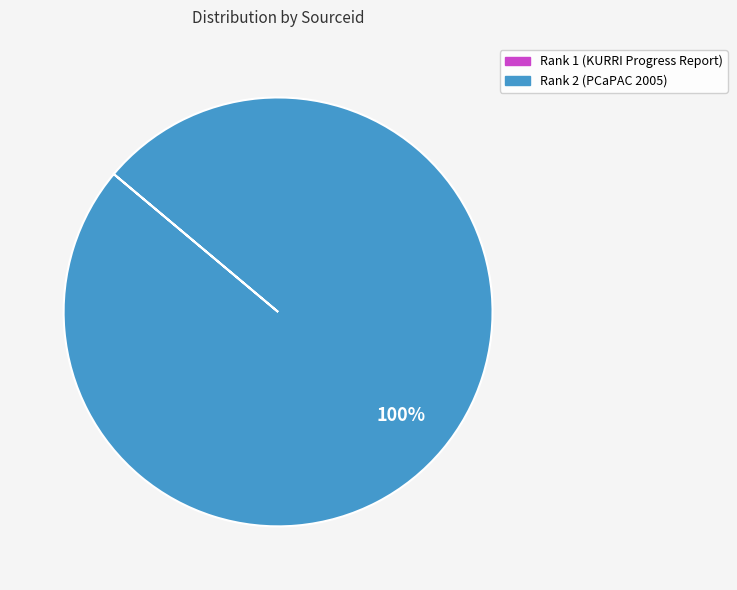

To the nearest percent, what is the difference between the largest and smallest slice percentages?

100%